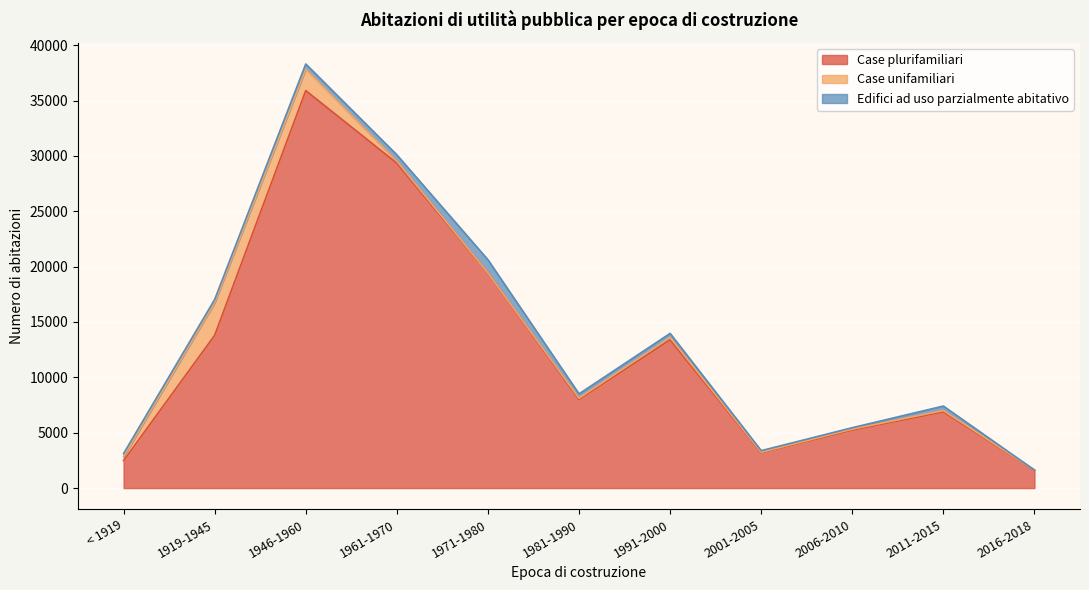

The value of Edifici ad uso parzialmente abitativo at 1991-2000 is 149. True or false?

False